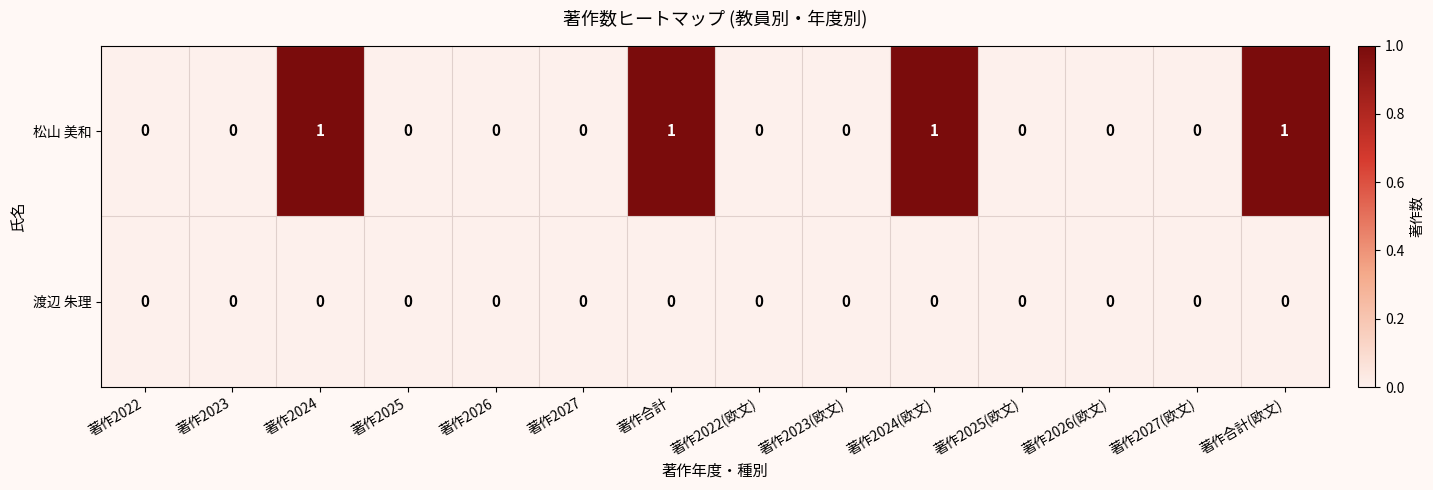

Which series has the widest spread of values?

松山 美和